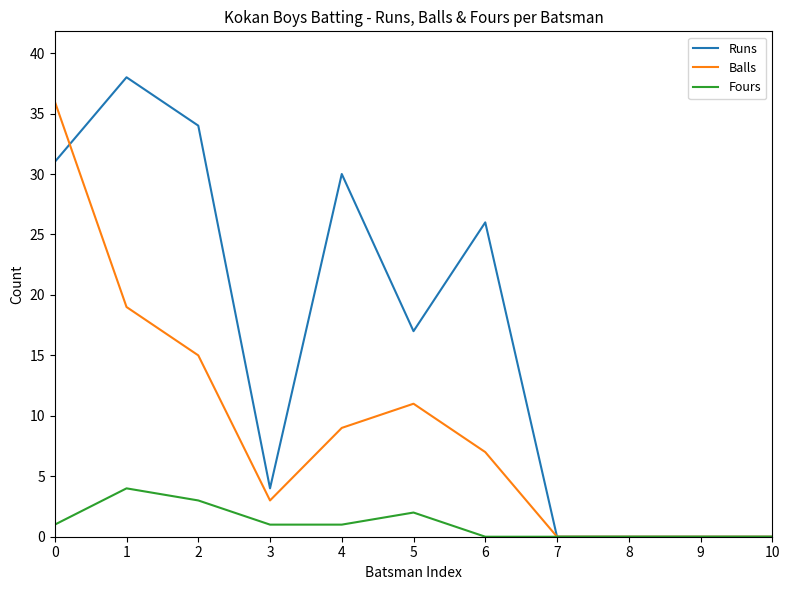

Reading left to right, transcribe all the data shown in this chart.

Runs: 0=31	1=38	2=34	3=4	4=30	5=17	6=26	7=0	8=0	9=0	10=0
Balls: 0=36	1=19	2=15	3=3	4=9	5=11	6=7	7=0	8=0	9=0	10=0
Fours: 0=1	1=4	2=3	3=1	4=1	5=2	6=0	7=0	8=0	9=0	10=0